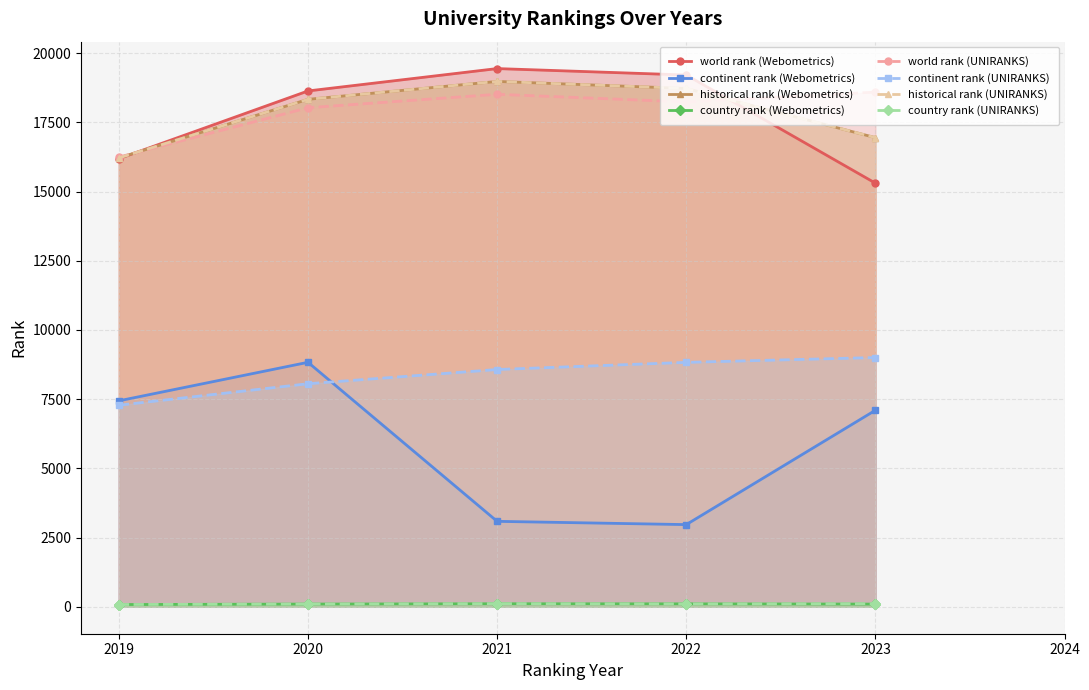

The country rank series shows 83 at 2019. True or false?

True